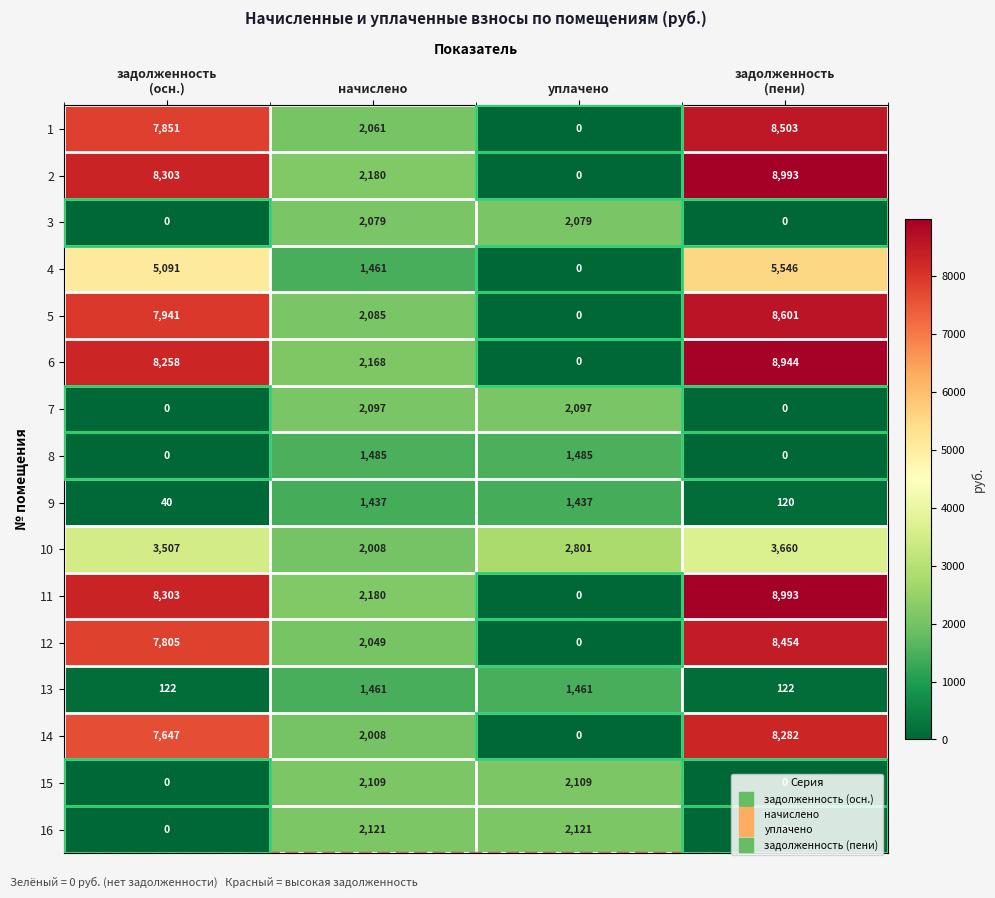

What is the greatest value displayed?

8993